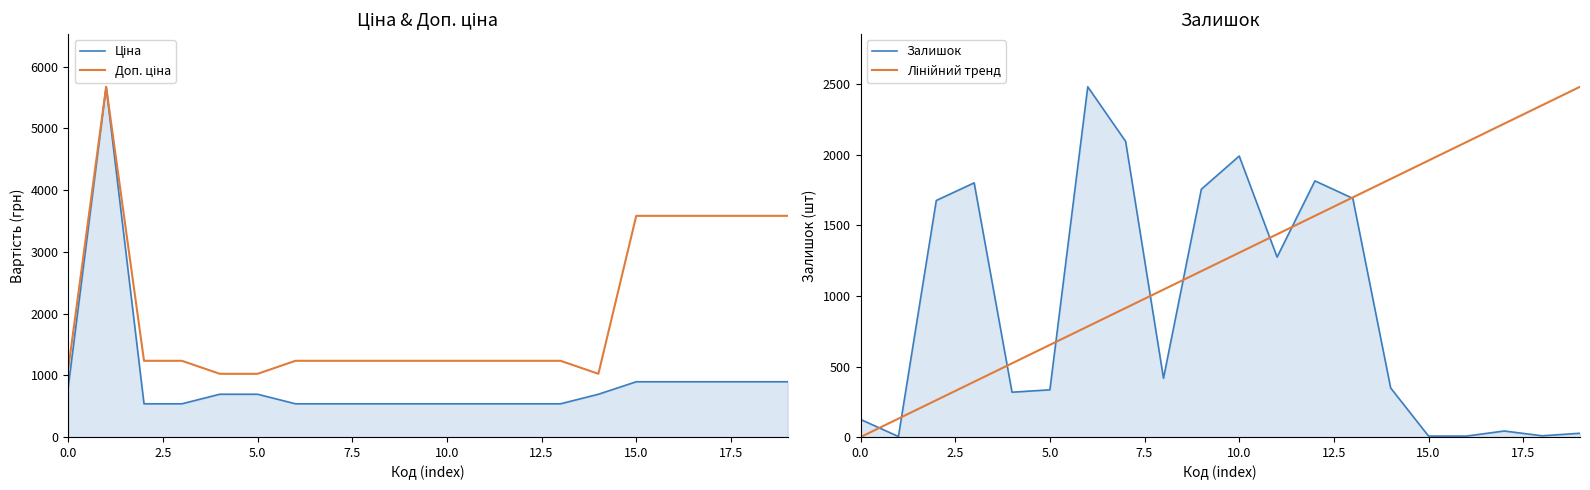

Which has a higher value, 7.5 or 18?

18